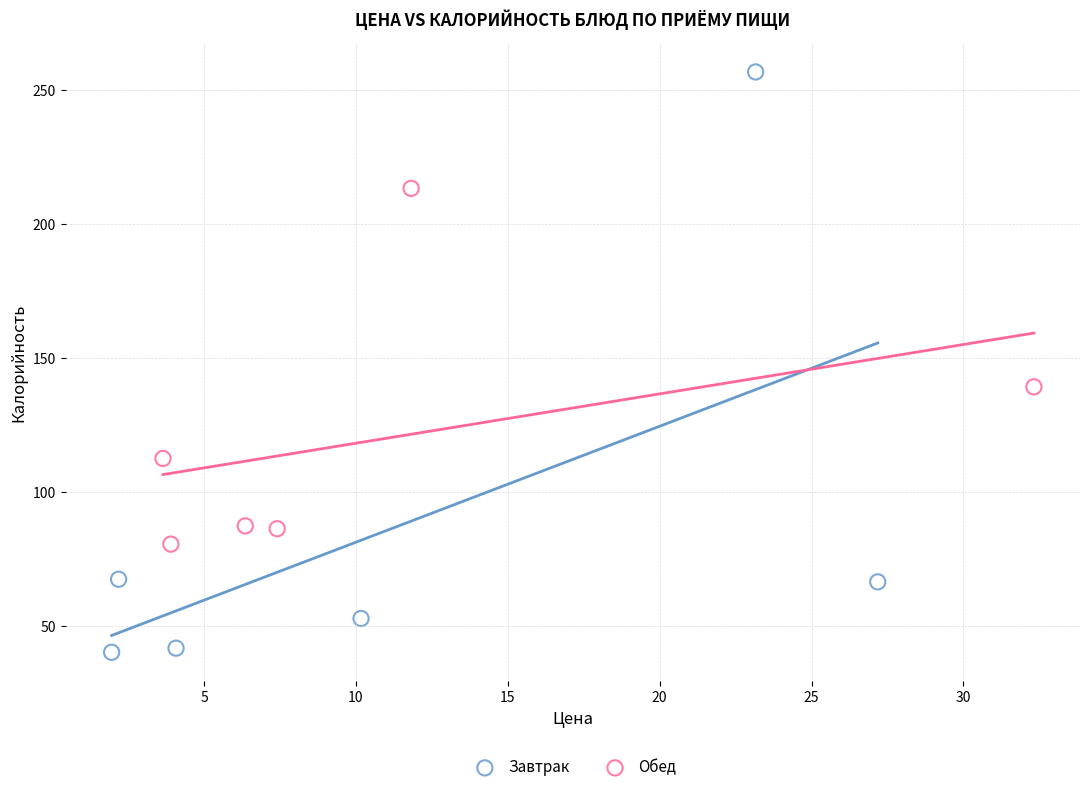

Which series has the widest spread of Y values?

Завтрак